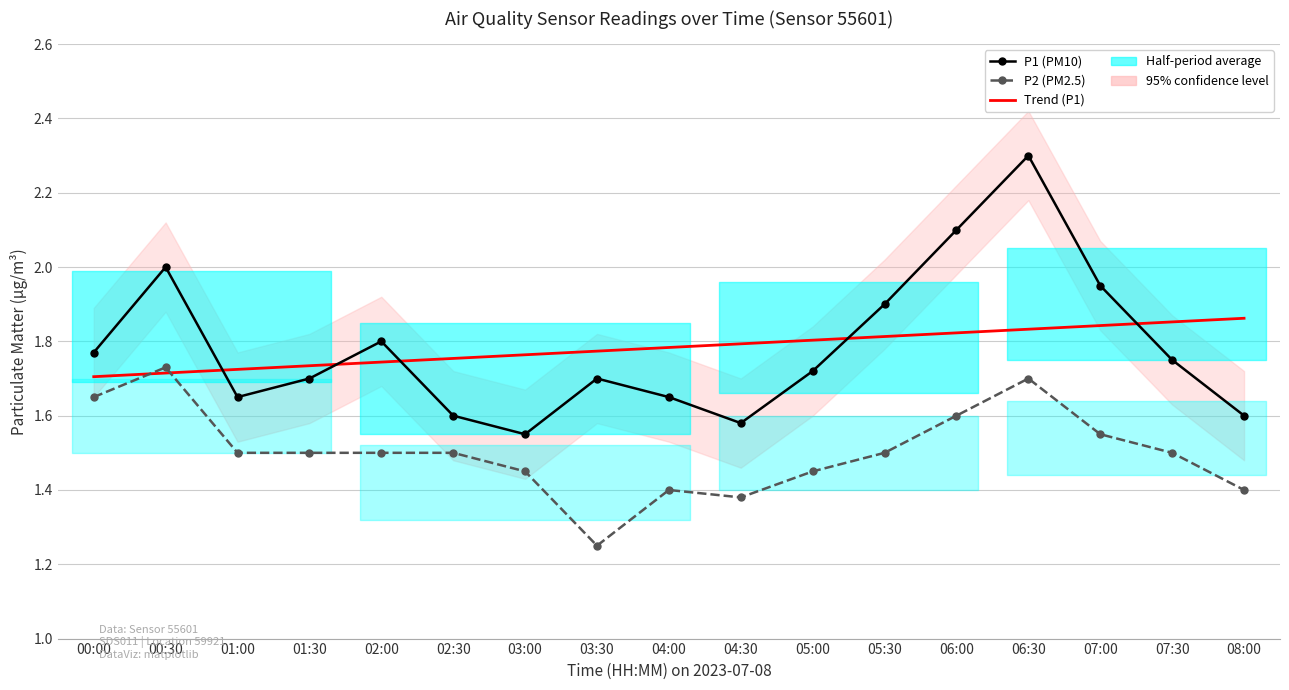

What is the average value of the P1 (PM10) series?

1.8